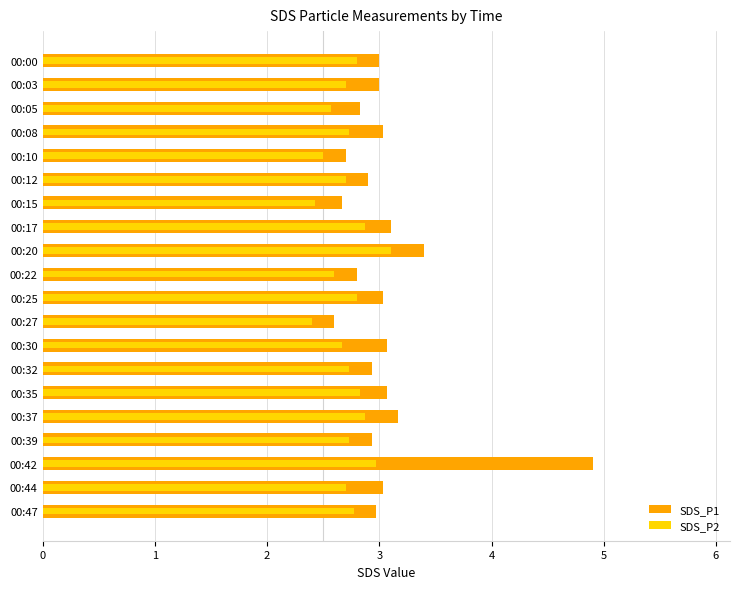

Reading left to right, what are all the values shown in this chart?

SDS_P1: 3.0	3.0	2.8	3.0	2.7	2.9	2.7	3.1	3.4	2.8	3.0	2.6	3.1	2.9	3.1	3.2	2.9	4.9	3.0	3.0
SDS_P2: 2.8	2.7	2.6	2.7	2.5	2.7	2.4	2.9	3.1	2.6	2.8	2.4	2.7	2.7	2.8	2.9	2.7	3.0	2.7	2.8